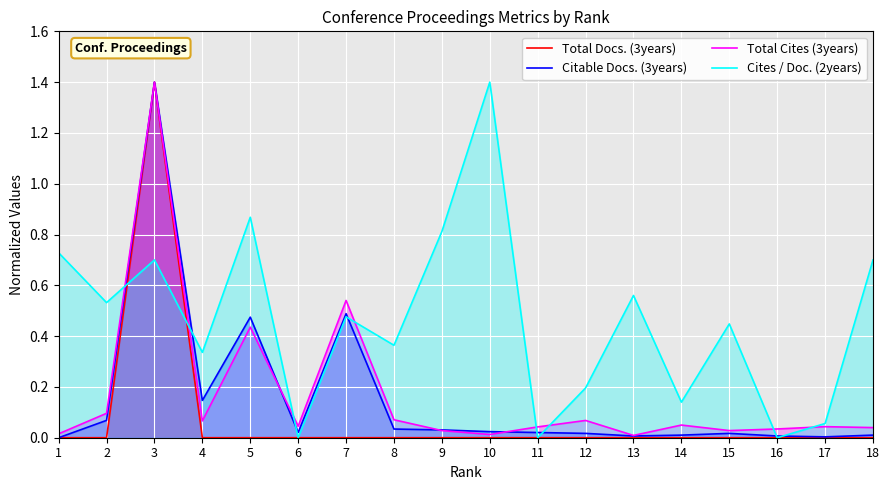

How many intersections are there between Total Cites (3years) and Citable Docs. (3years)?

3